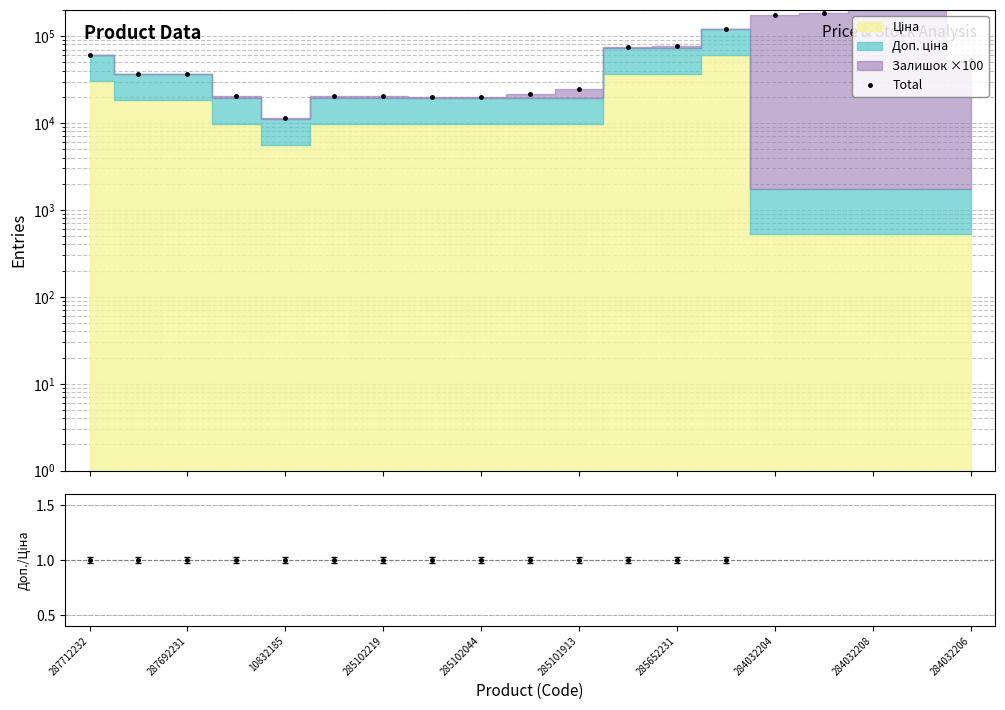

Is the value of Total at 18 greater than the value of Доп./Ціна at 285101913?

Yes